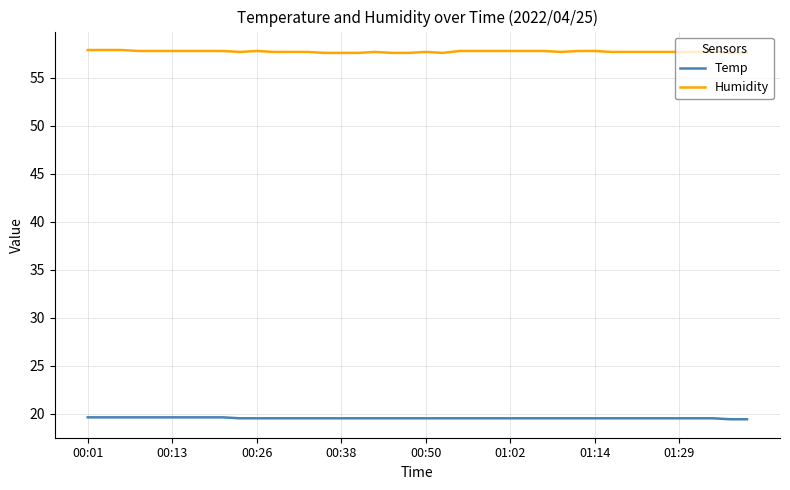

Which series has the largest total across all categories?

Humidity